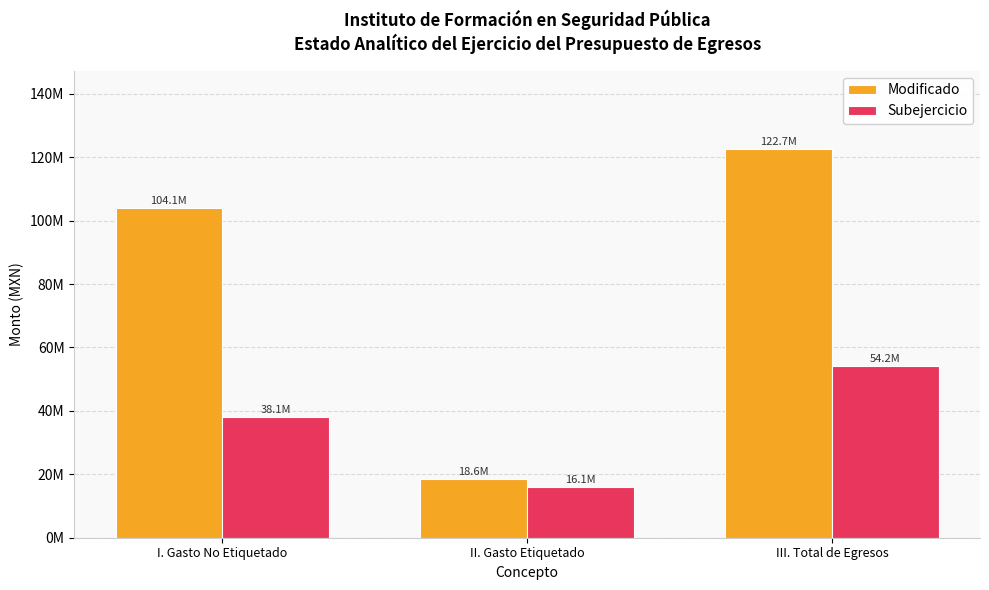

Where does the Subejercicio series first go above 38120647?

I. Gasto No Etiquetado